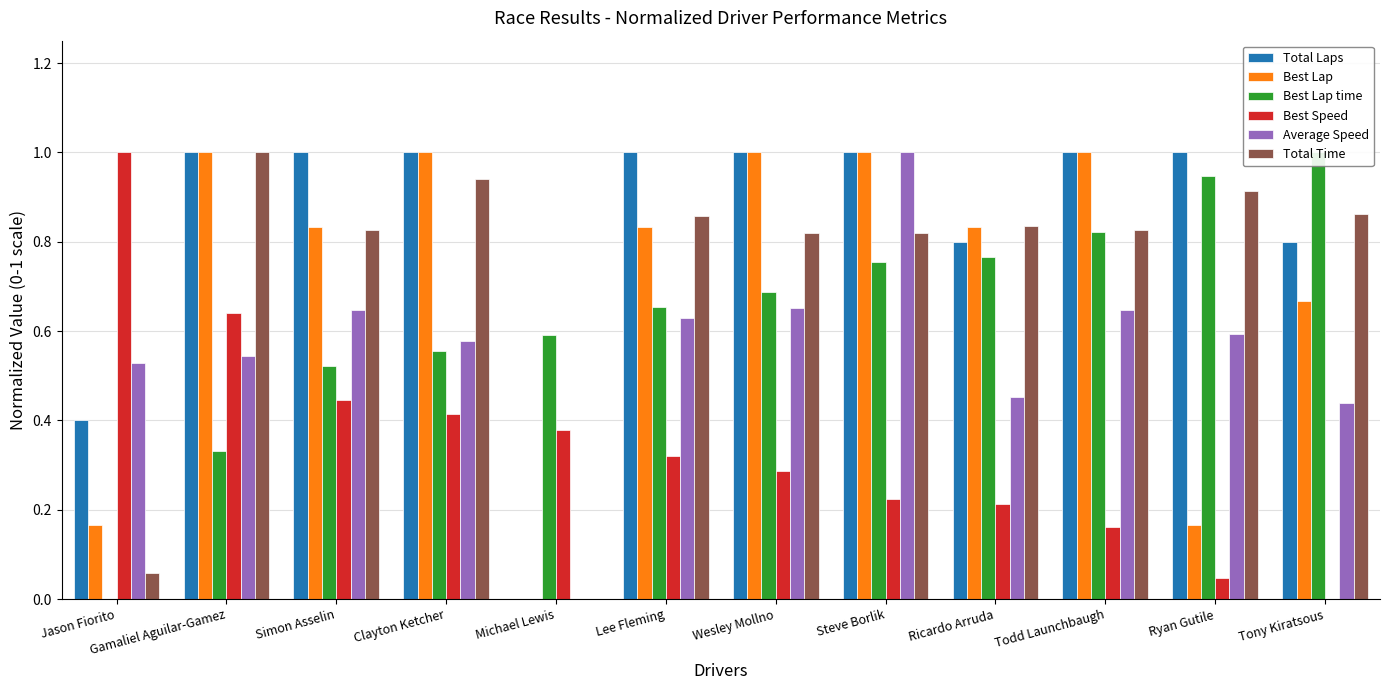

How many data points does each series have?

12